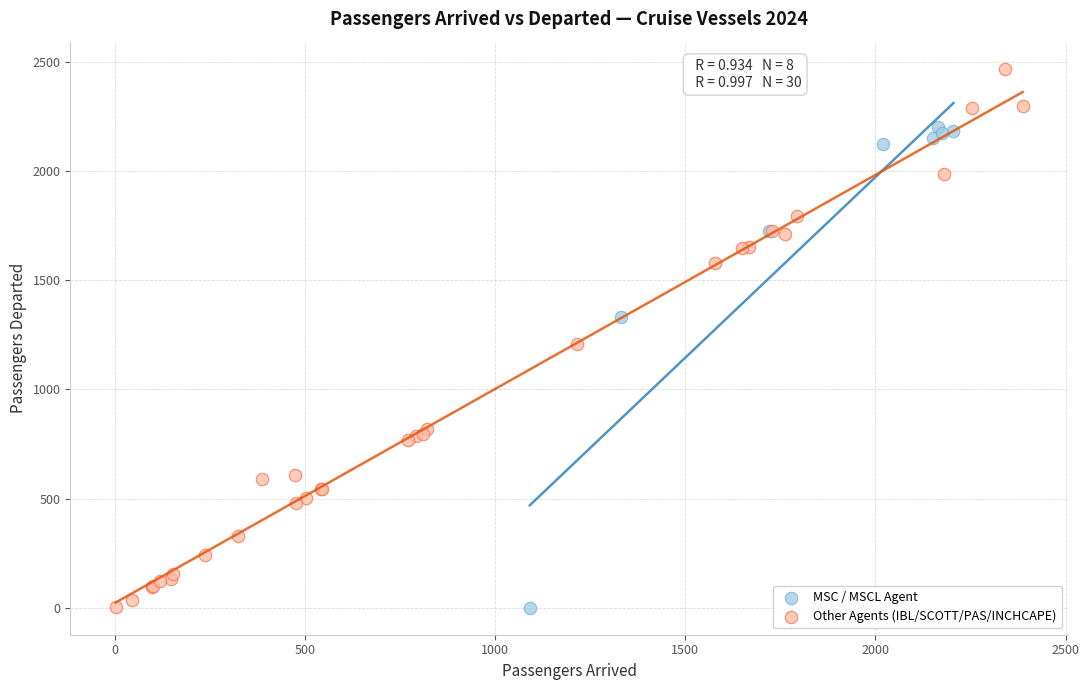

Which series contains the highest Y value?

Other Agents (IBL/SCOTT/PAS/INCHCAPE)